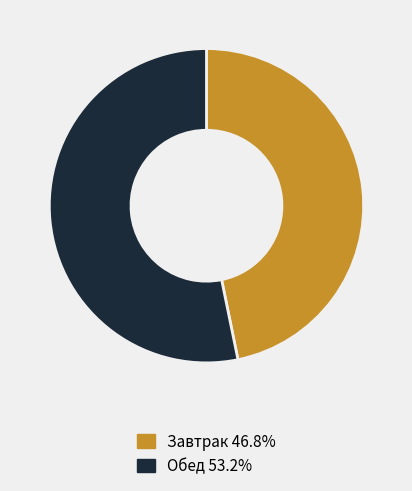

What is the smallest slice in the pie chart?

Завтрак